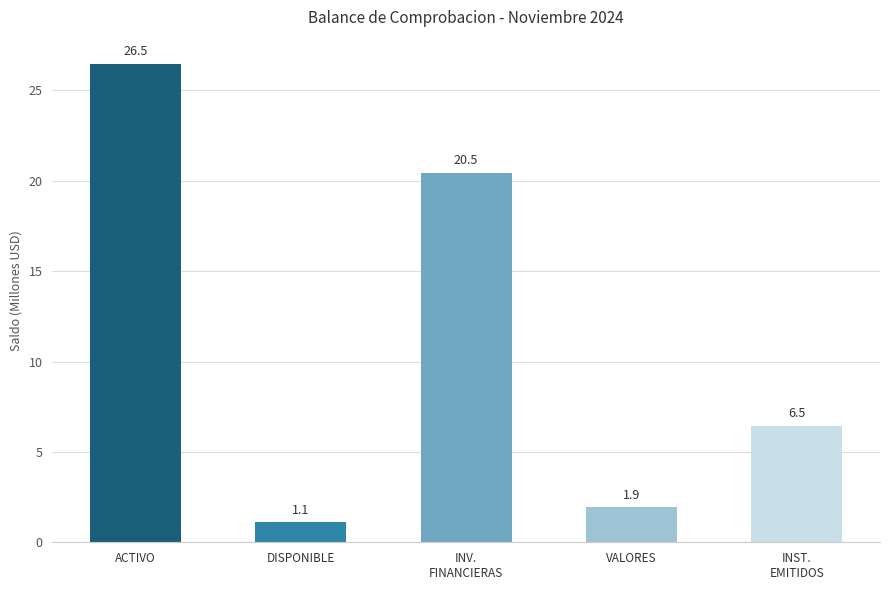

What is the sum of the values at ACTIVO and VALORES?

28.4